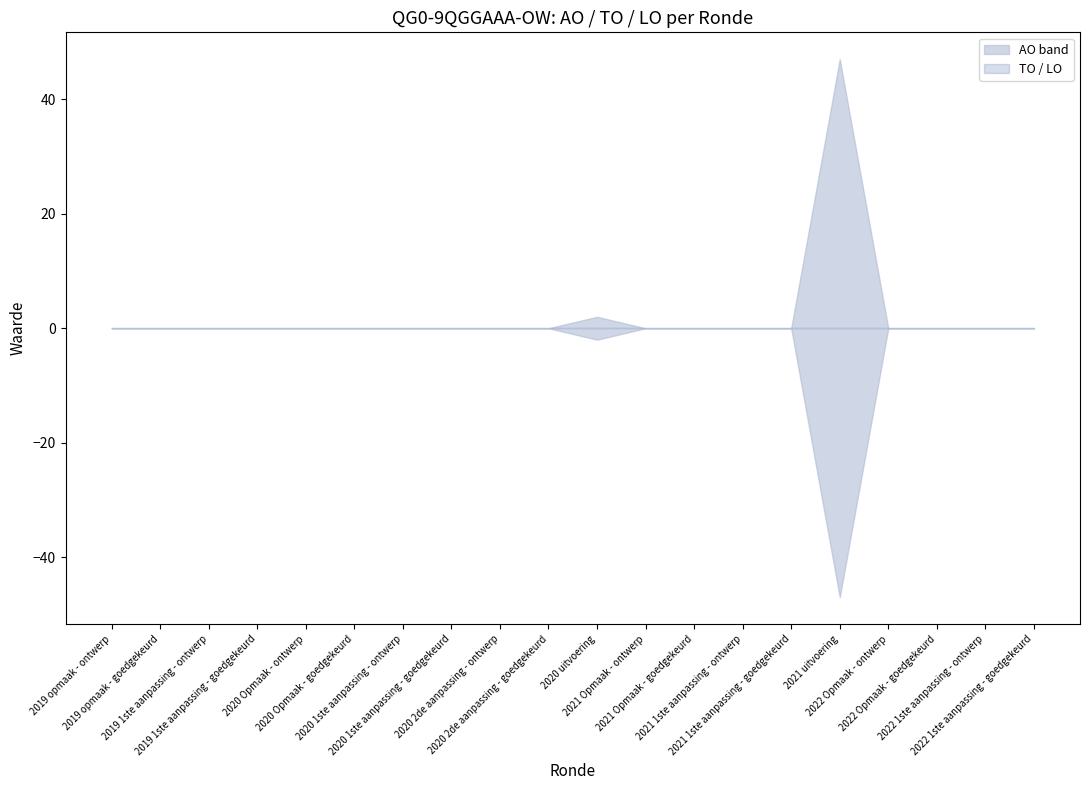

Does the chart display data point markers on the line(s)?

No